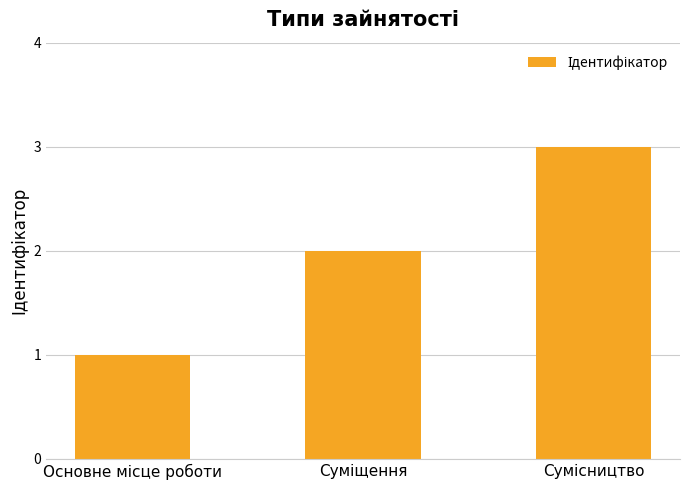

What is the greatest value displayed?

3